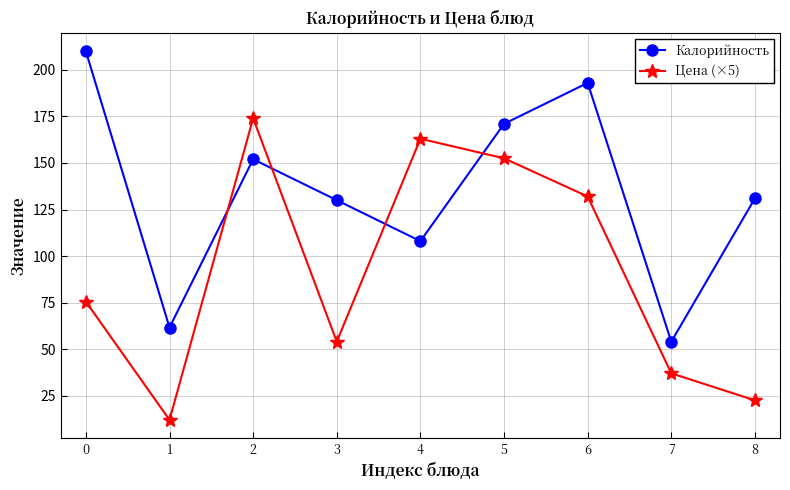

Rank the series by their average value, from highest to lowest.

Калорийность, Цена (×5)